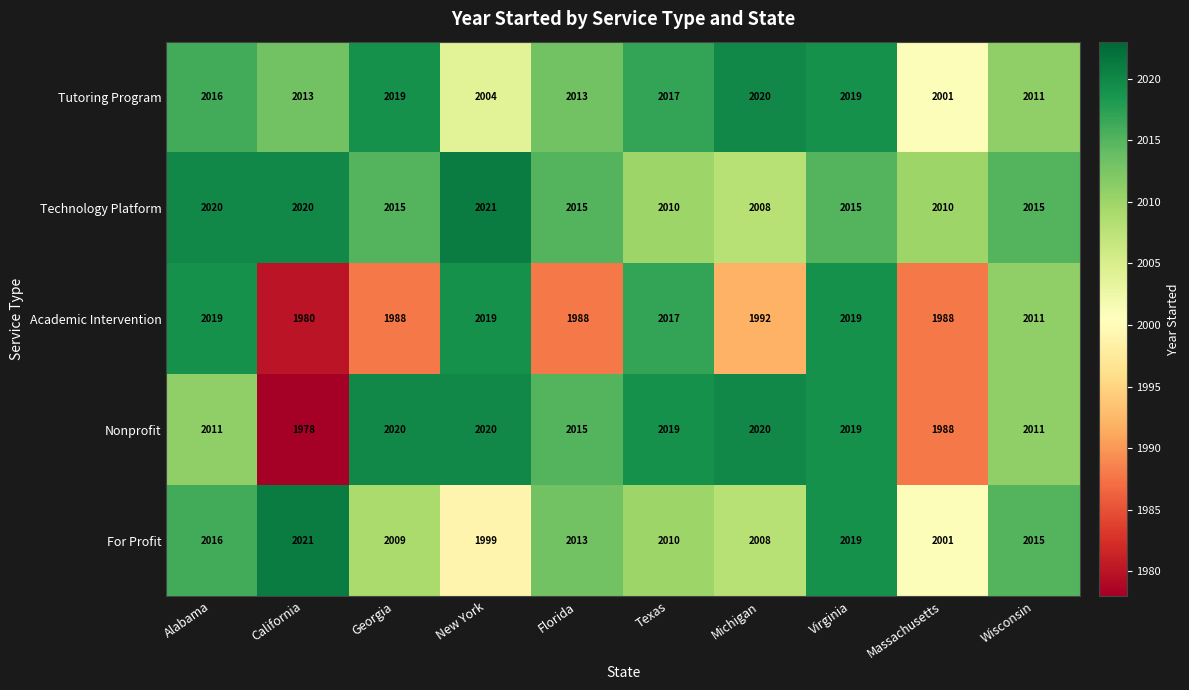

What is the average value of the Tutoring Program series?

2013